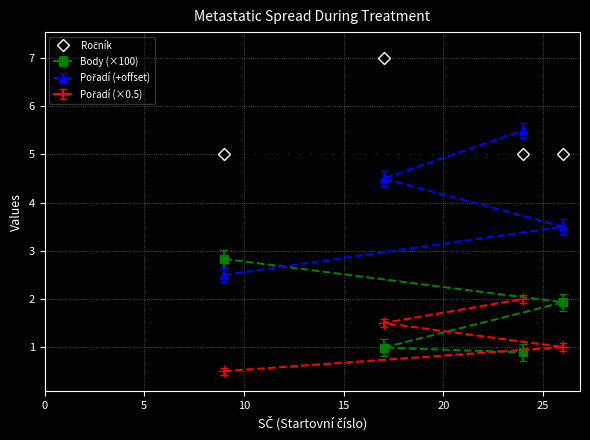

True or false: Pořadí has a value of 4.5 at 17.

True